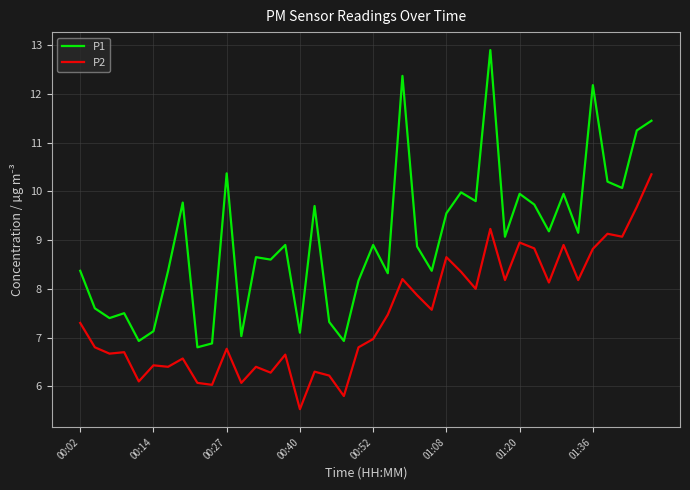

Rank the series by their maximum value, from lowest to highest.

P2, P1